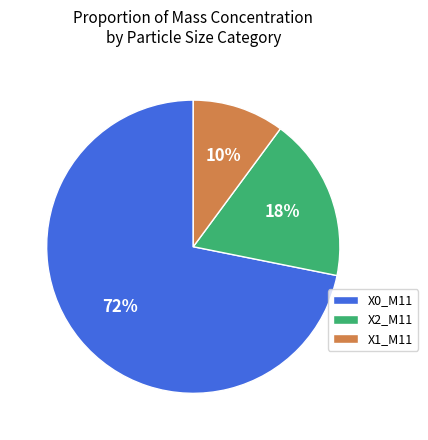

How many segments does this pie chart have?

3